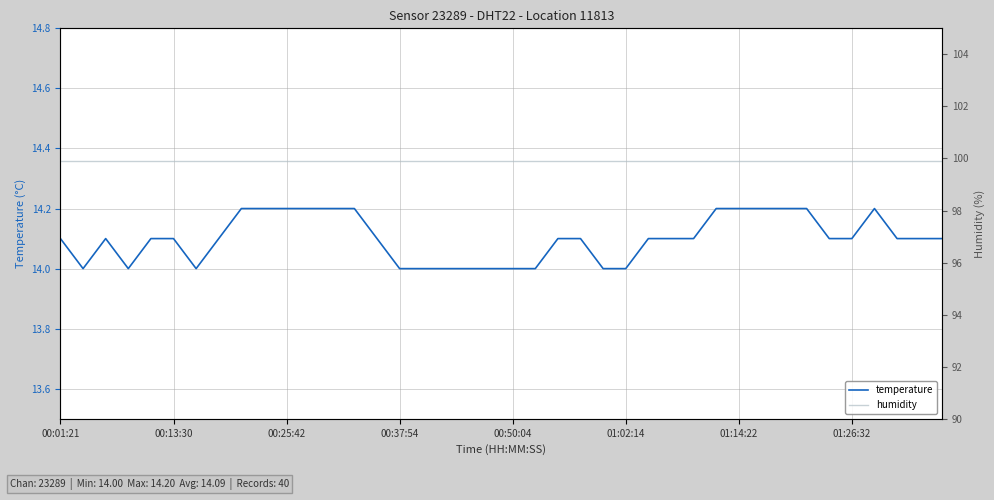

How many interior local peaks does the temperature series have?

2